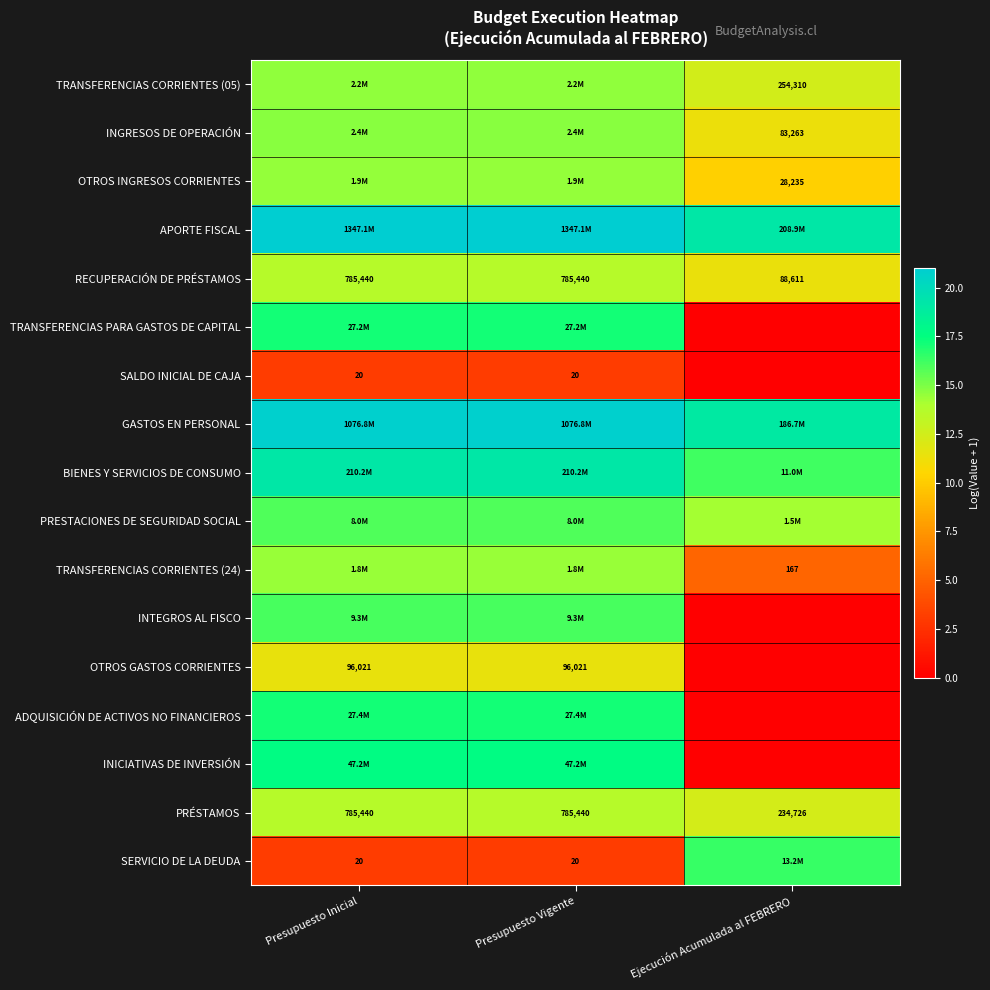

What is the spread (max minus min) of values at Ejecución Acumulada al FEBRERO?

19.2